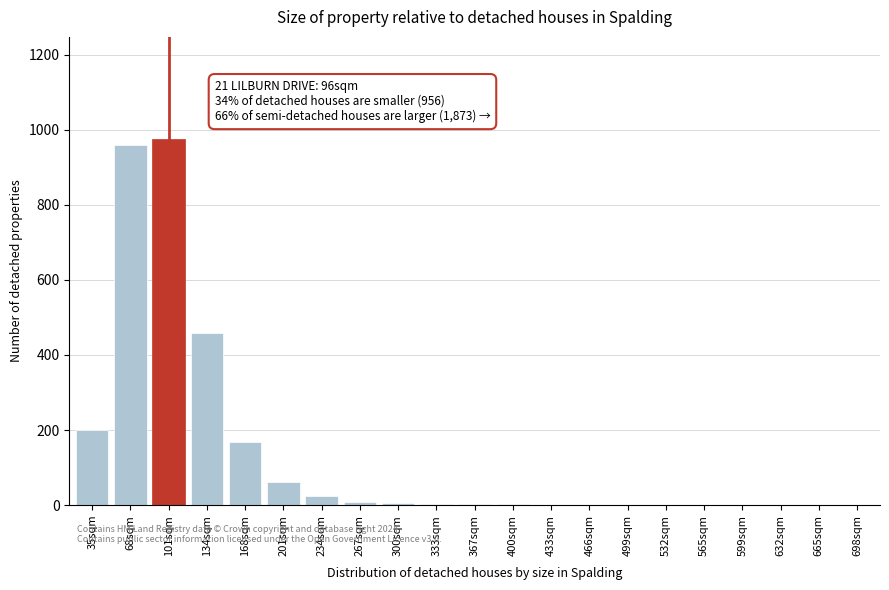

At which label is the value closest to 487?

134sqm